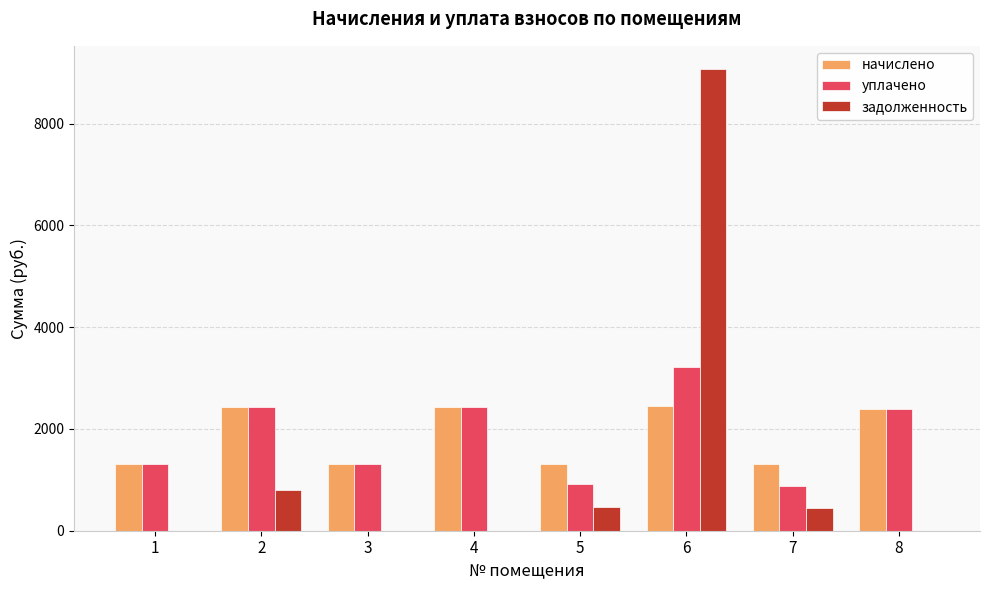

What is the total value across all series at 3?

2625.1